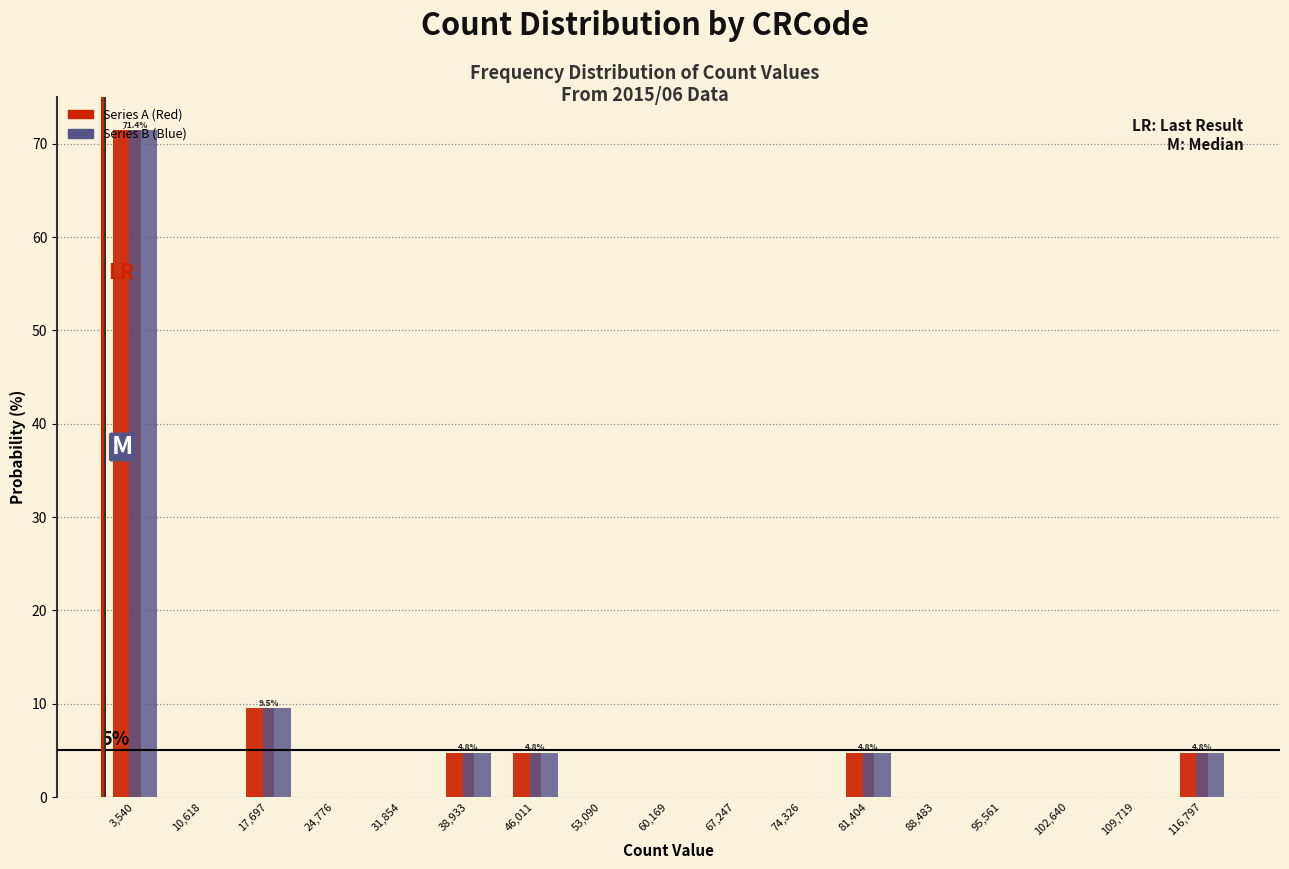

In the Series B (Blue) series, which range on the x-axis has the tallest bar?

0 to 7000